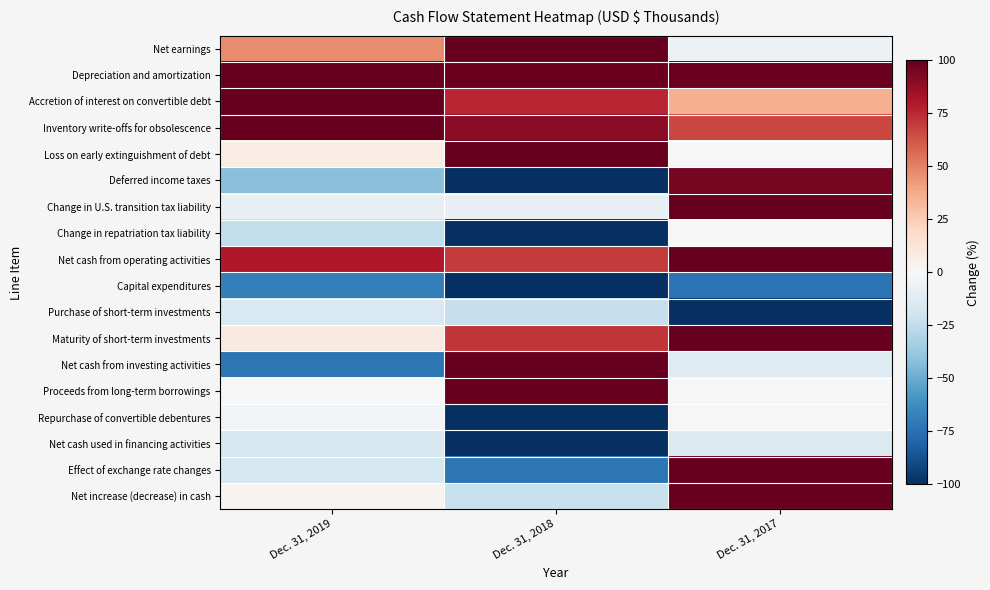

What is the minimum value shown in the chart?

-100.0